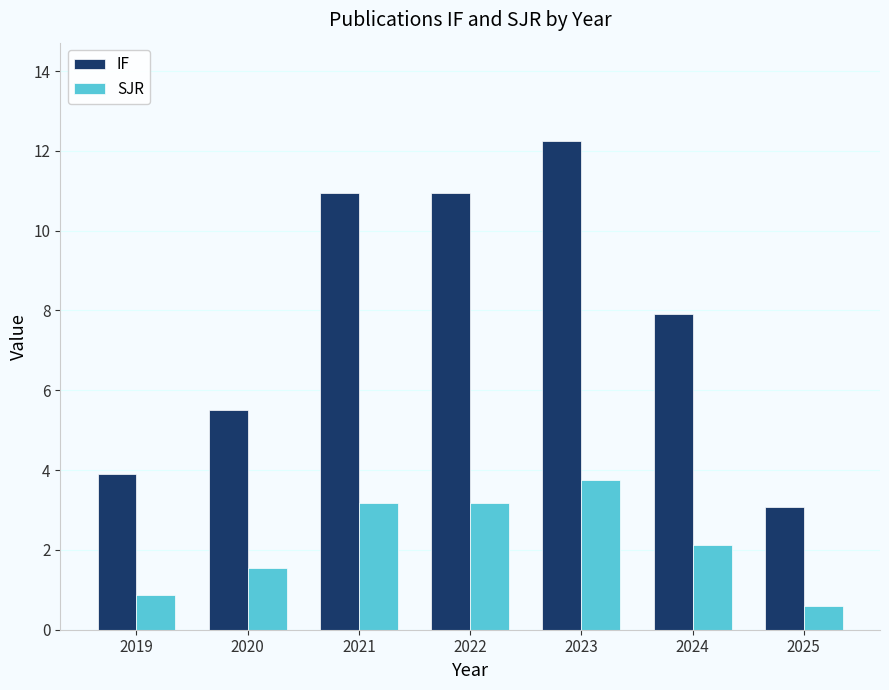

True or false: IF has a value of 7.3 at 2020.

False